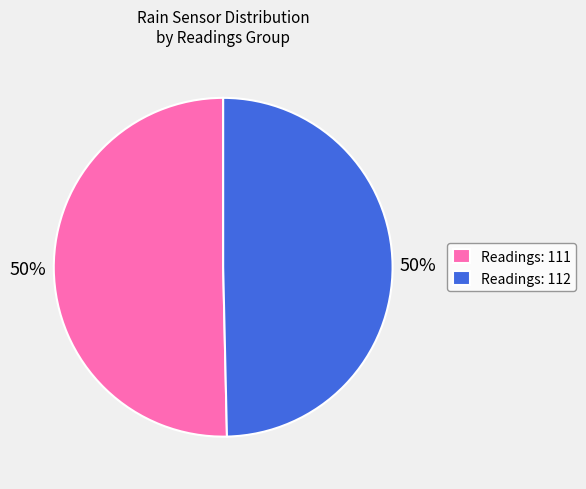

How many segments does this pie chart have?

2